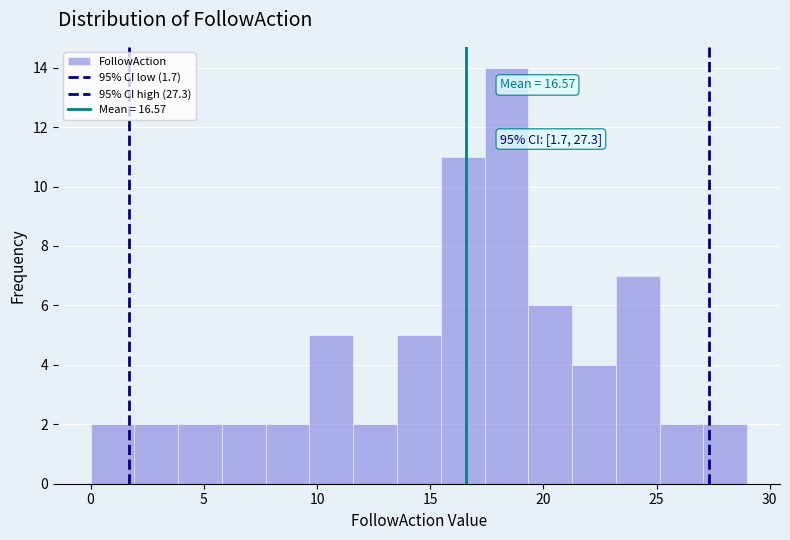

Read against the x-axis, roughly where is the centre of the tallest bar?

18.5